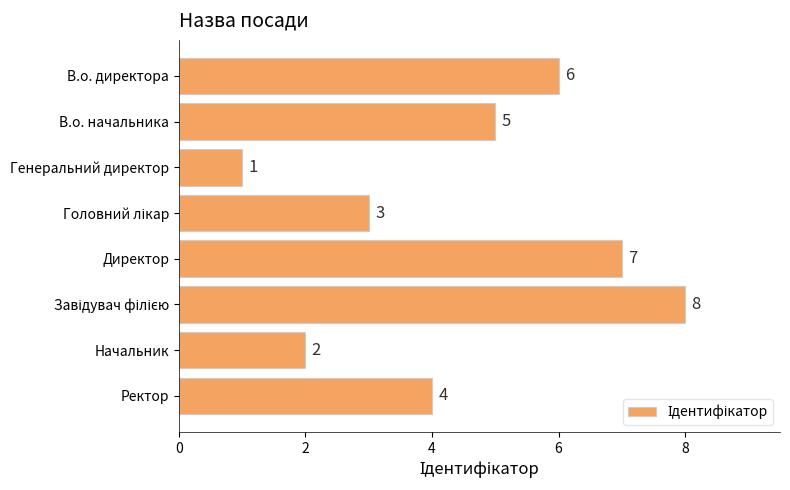

At which label is the value closest to 4?

Ректор